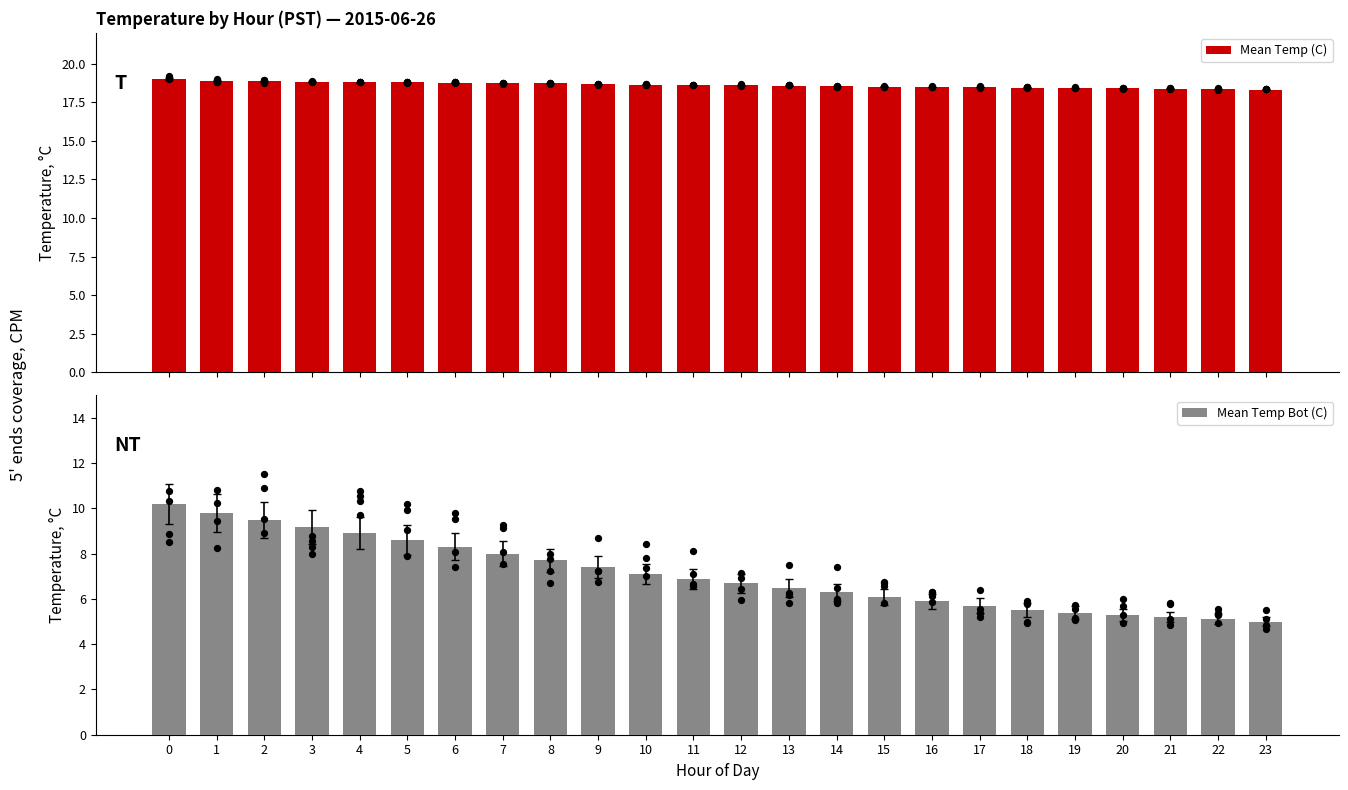

Which series has the largest total across all categories?

Mean Temp (C)